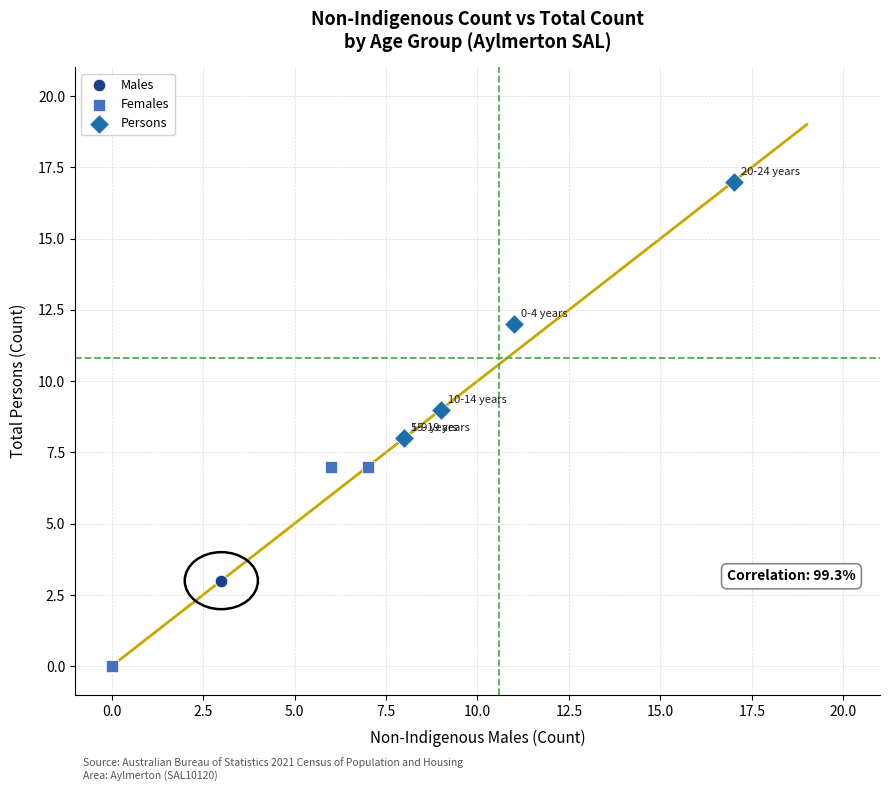

What are all the series names shown in the legend?

Males, Females, Persons